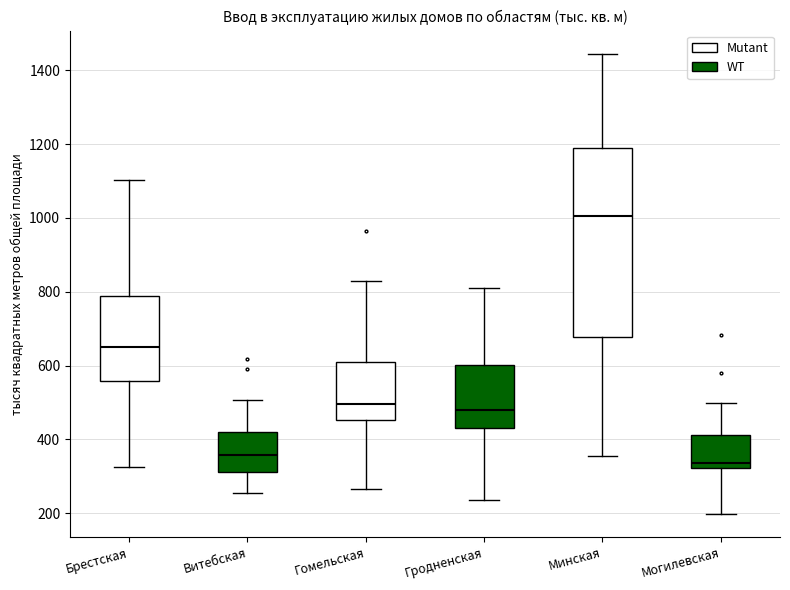

Which box's median line is the highest?

Минская